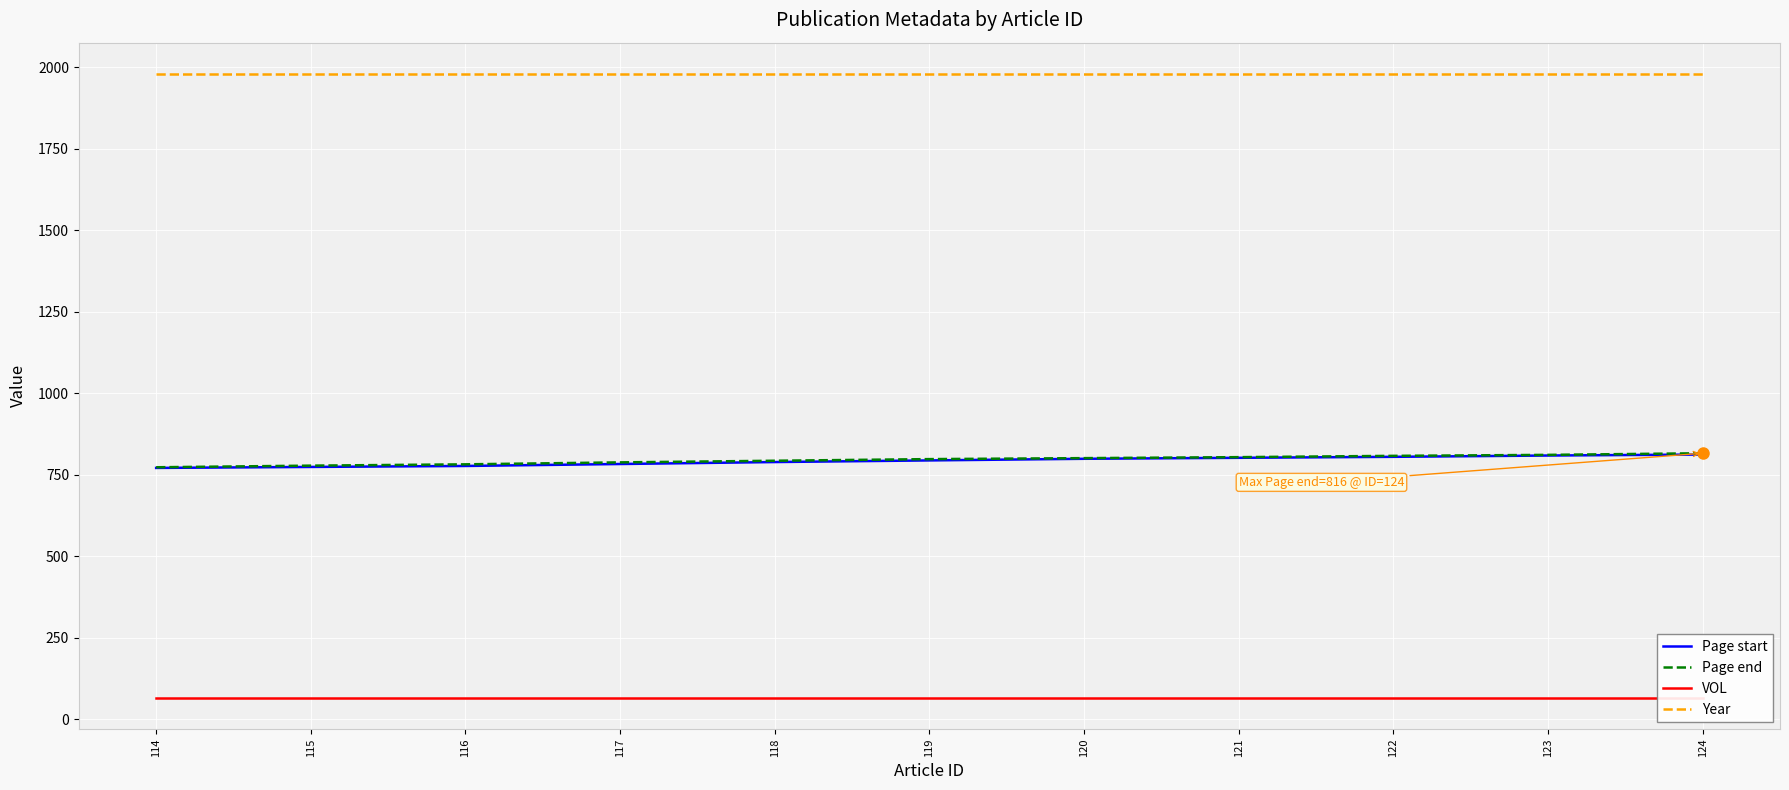

Where is Page start nearest to the value 791?

118